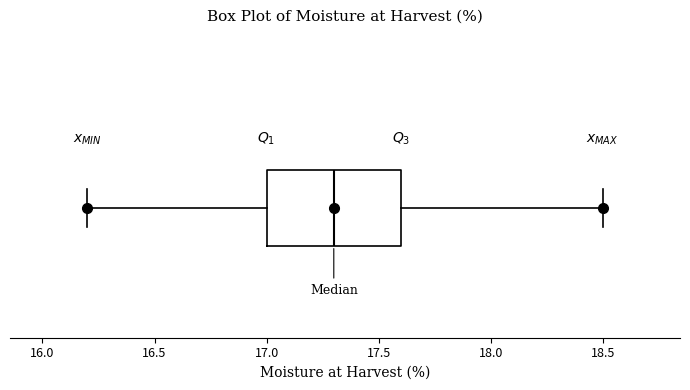

Transcribe this box plot: give where the median line is, the range the box spans, and where the two whiskers end, as read against the x-axis. The values are not printed on the chart, so give them approximately, as read against the axis.

median 17.3, box 17.0 to 17.6, whiskers 16.2 to 18.5